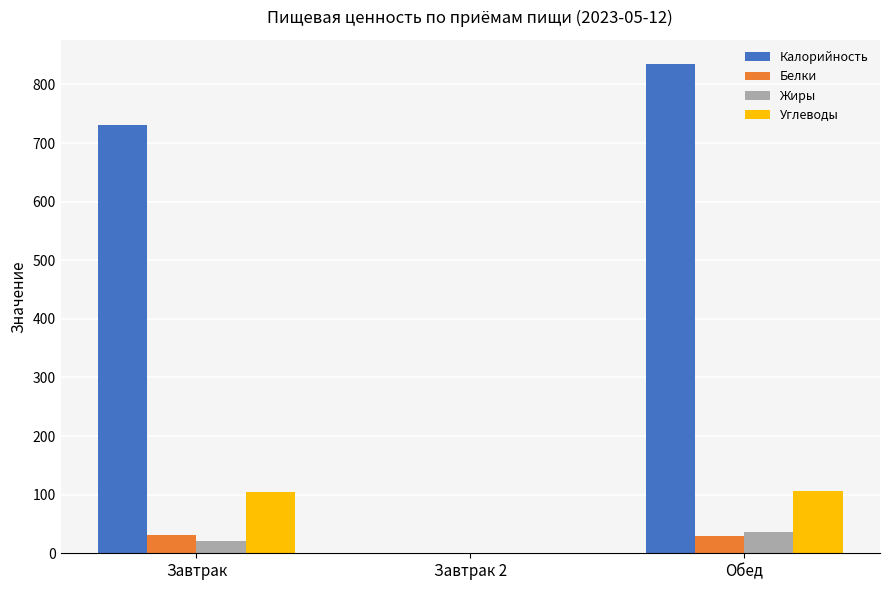

What is the sum of all Калорийность values?

1565.8